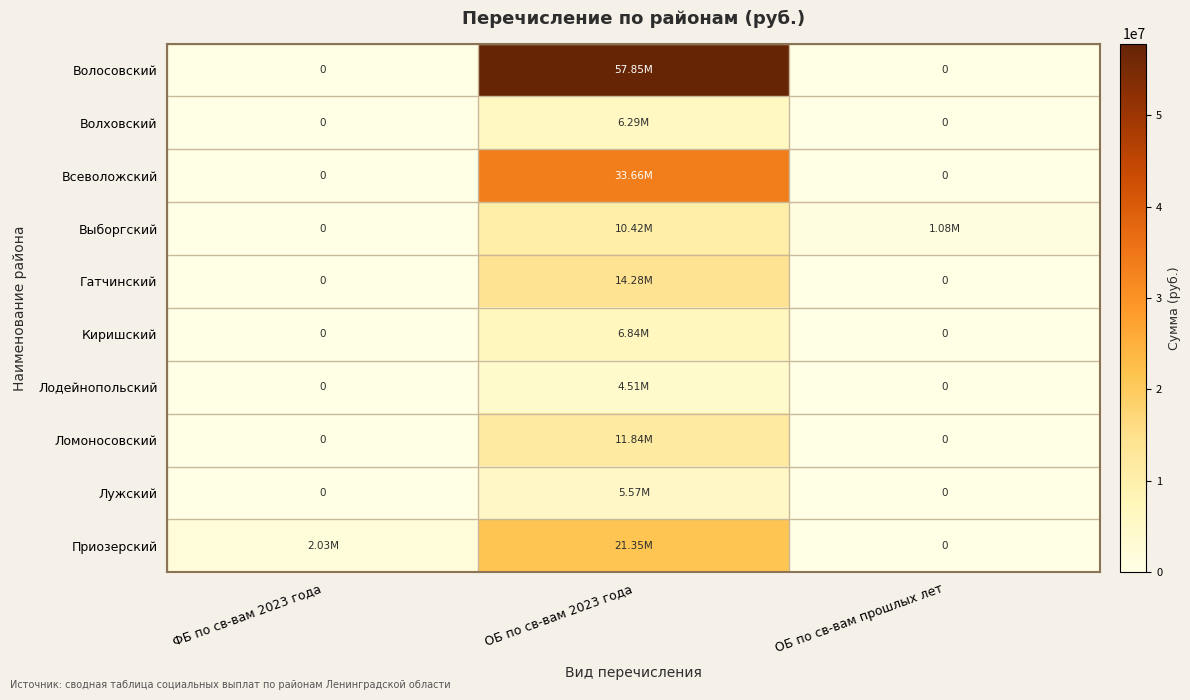

What is the highest value of the Волосовский series?

57846950.7